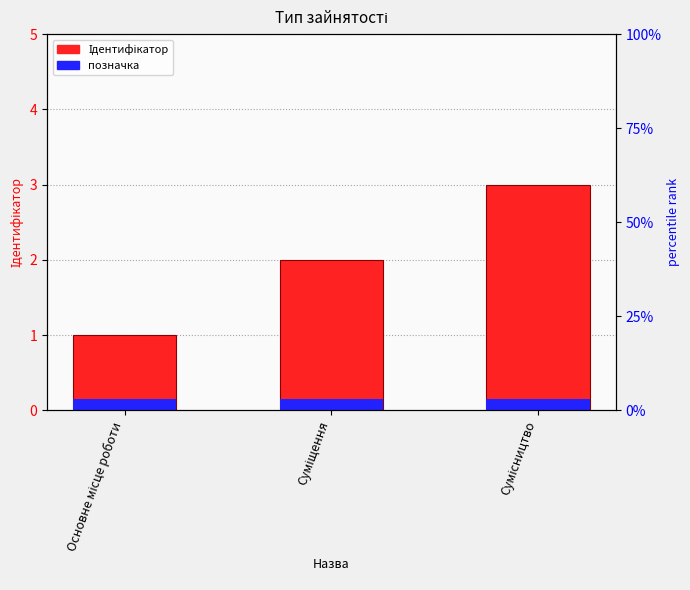

What is the minimum value for Ідентифікатор?

1.0